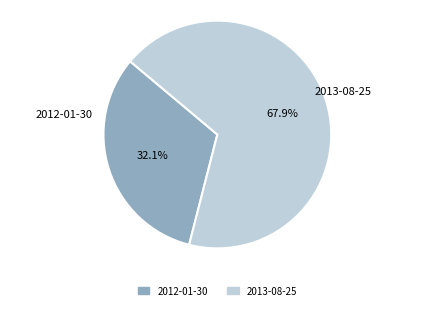

To the nearest percent, what is the difference between the largest and smallest slice percentages?

36%